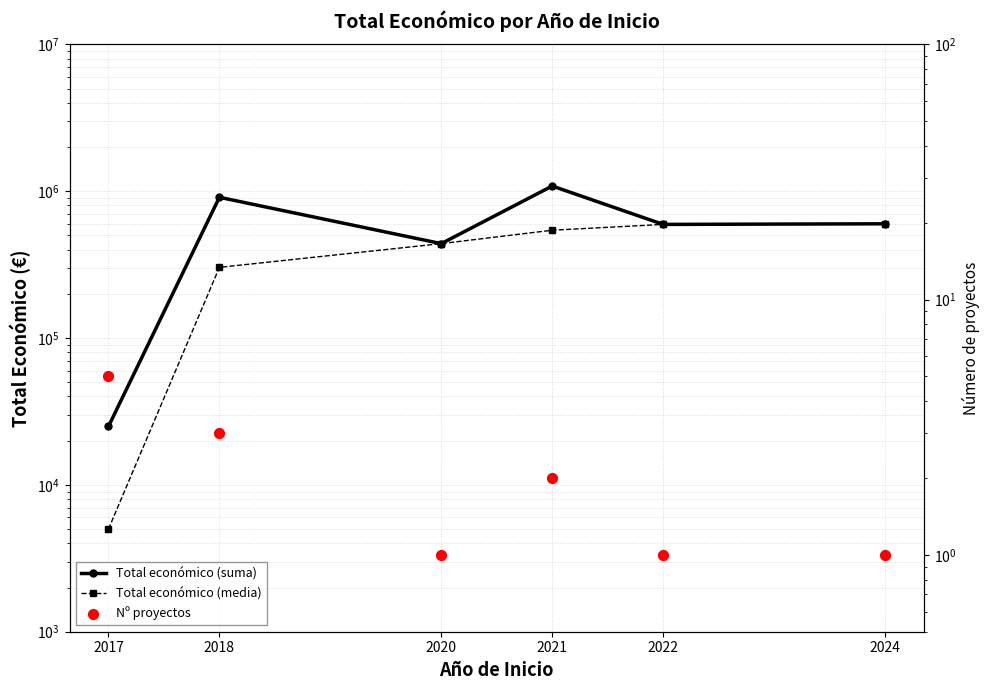

Which series reaches the maximum Y coordinate?

Total económico (suma)